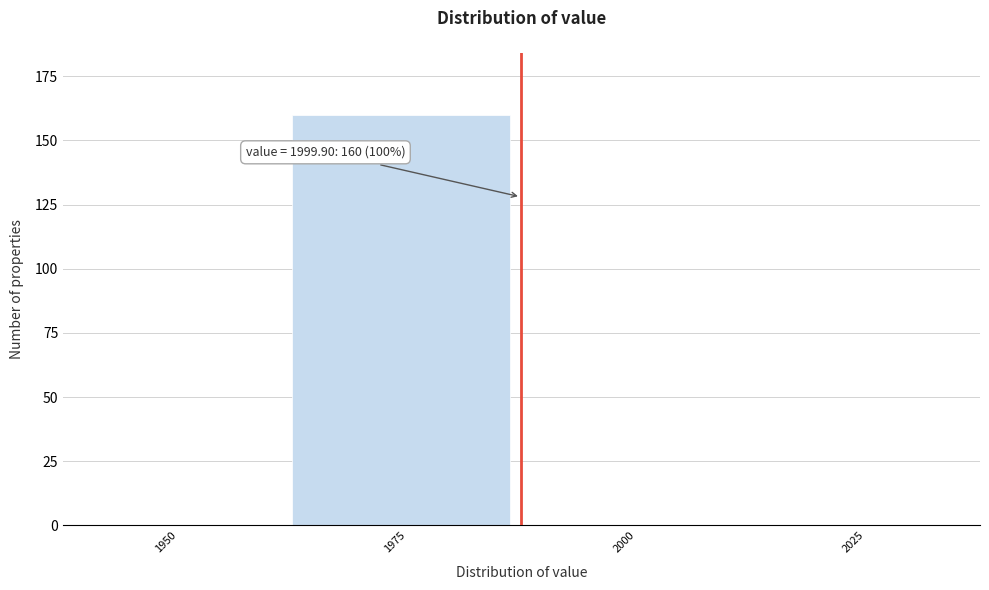

Reading left to right, extract all data points from this chart.

1950=0	1975=160	2000=0	2025=0